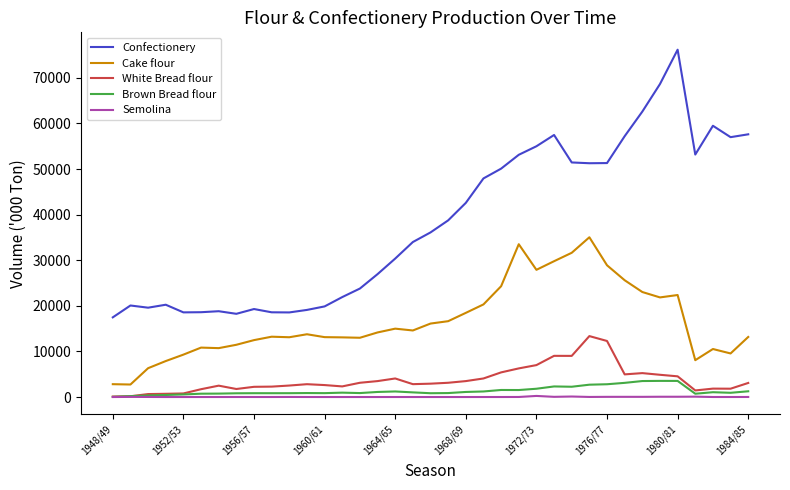

True or false: Brown Bread flour and Confectionery intersect in this chart.

False